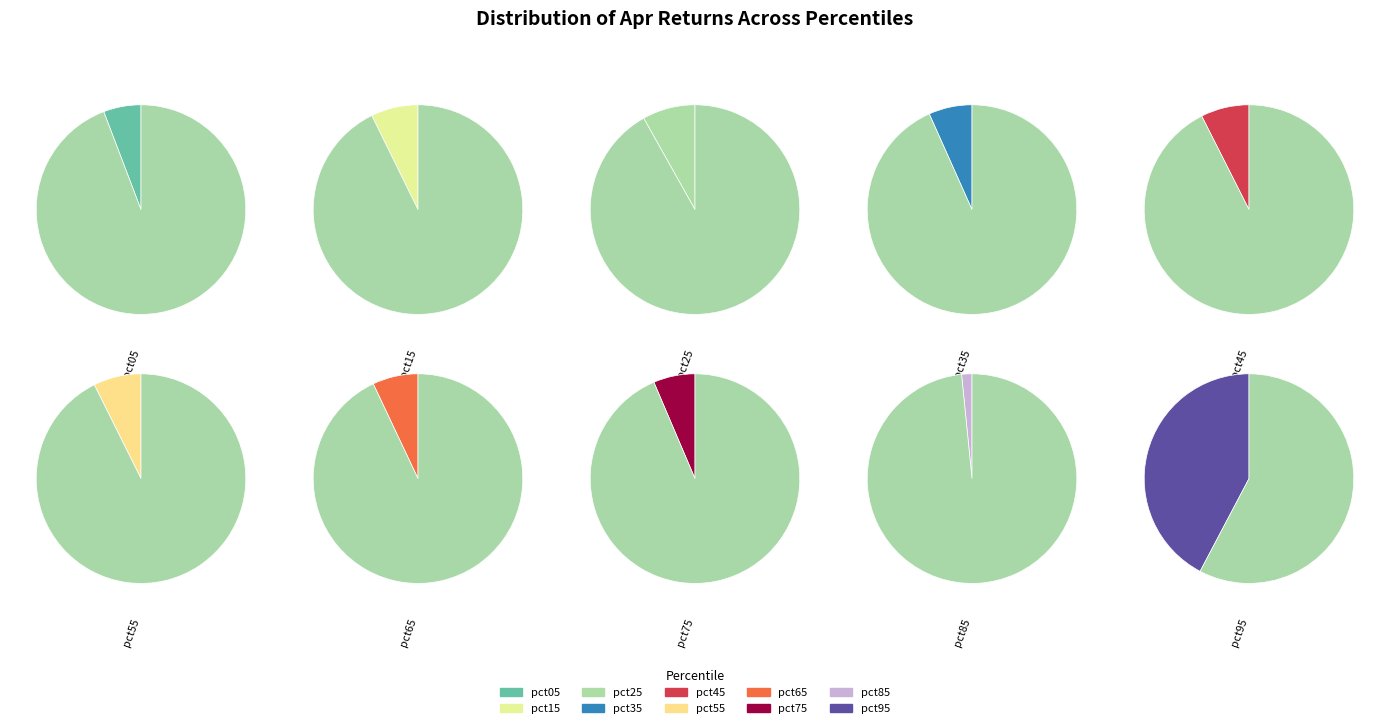

To the nearest percent, what is the average slice percentage?

10%